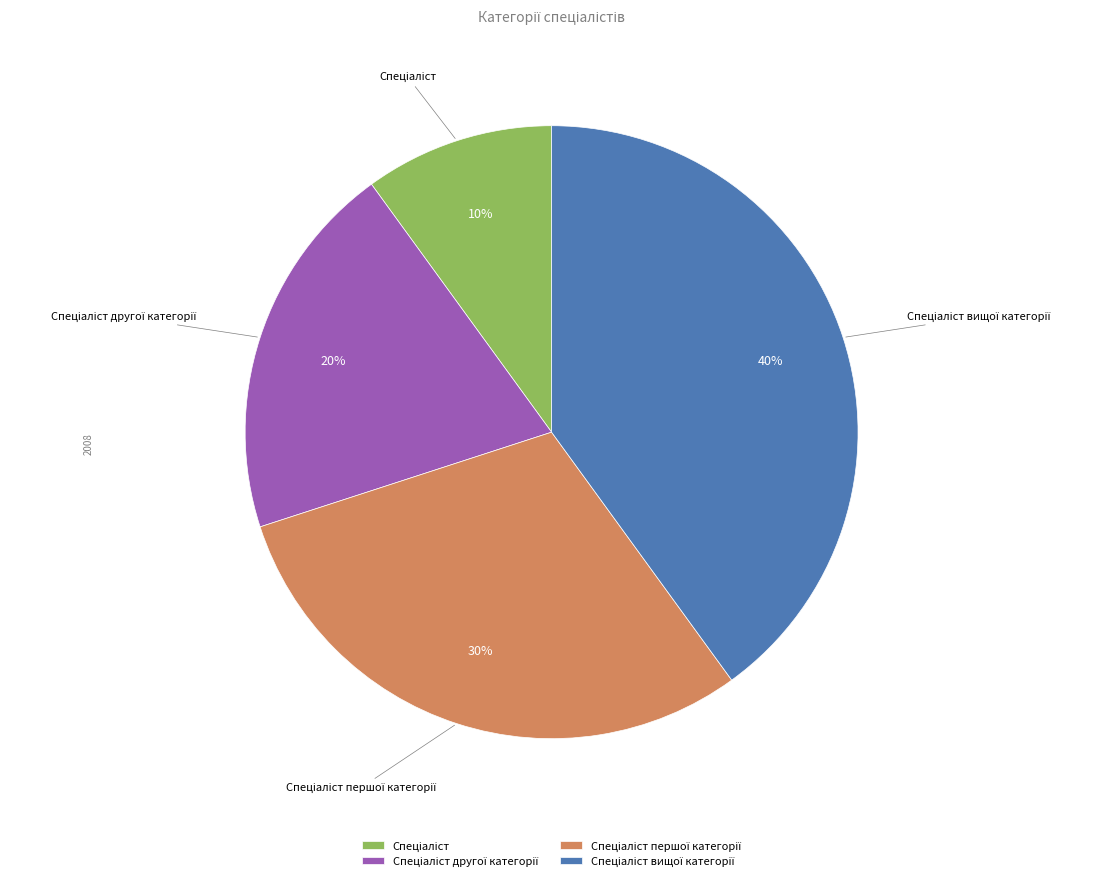

Does any single category account for the majority?

No